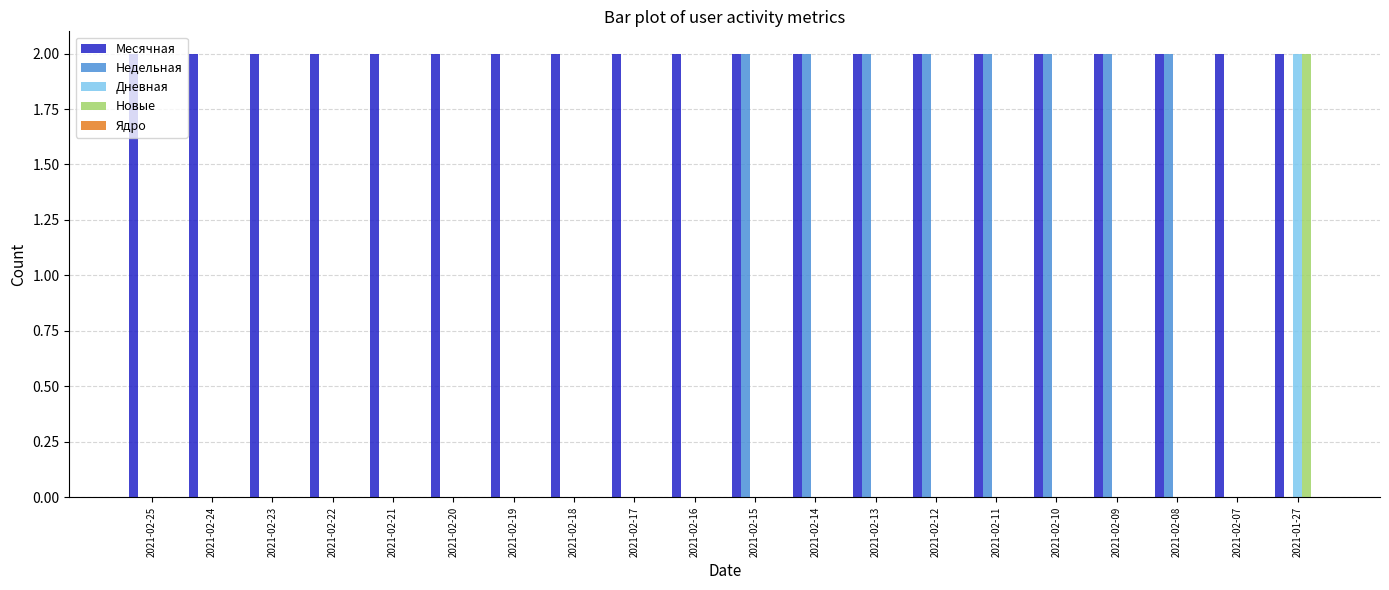

True or false: Недельная has a value of 3 at 2021-02-09.

False